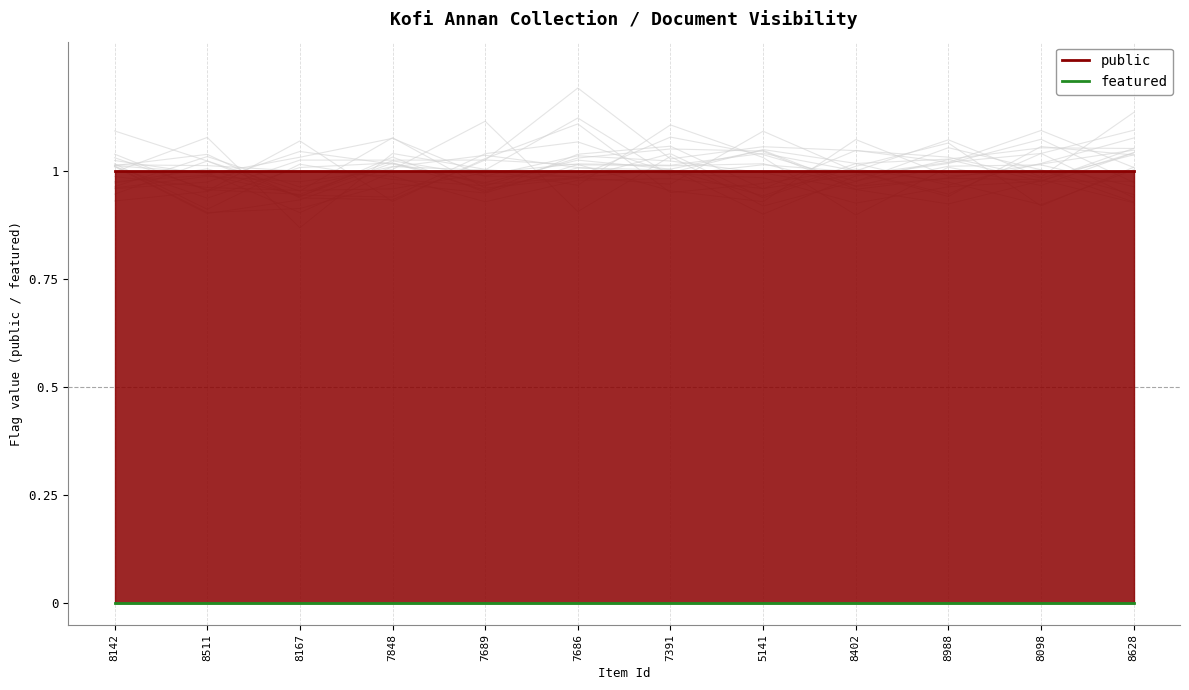

Between 8402 and 7391, which is larger?

8402